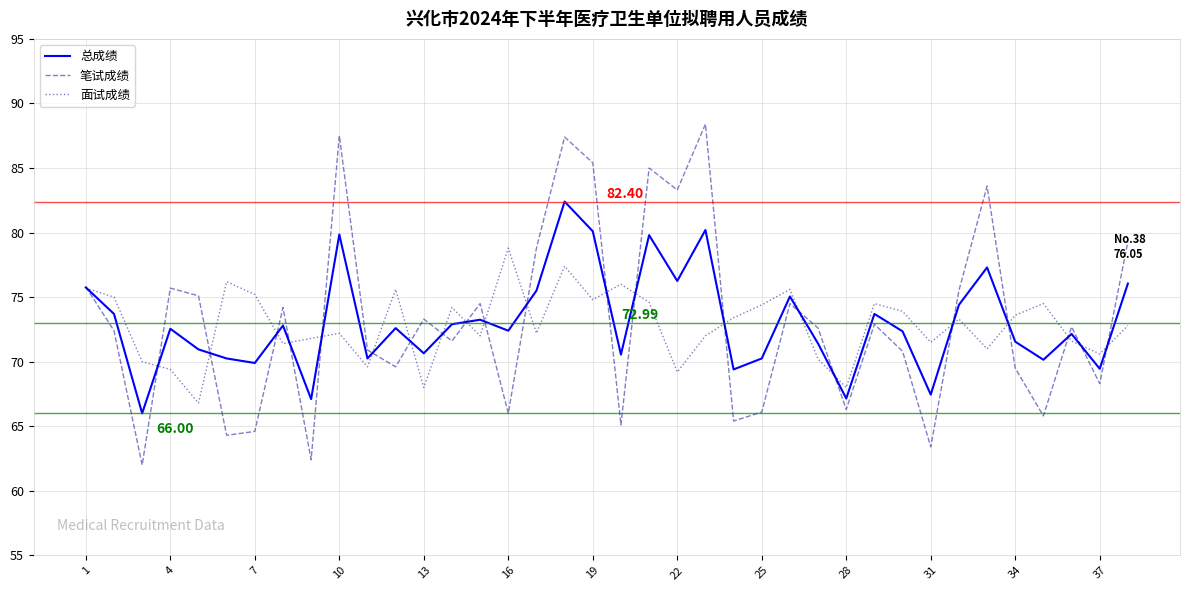

What are all the series names shown in the legend?

总成绩, 笔试成绩, 面试成绩